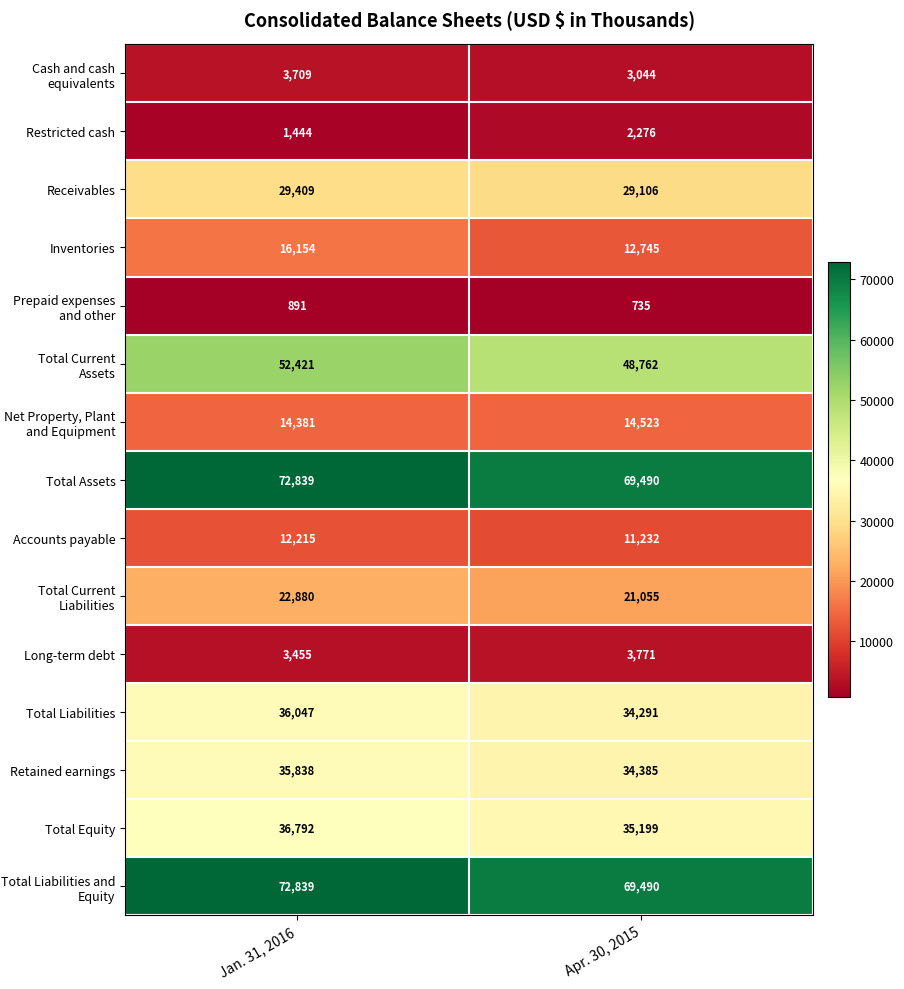

What is the difference between the maximum and minimum values in the Restricted cash series?

832